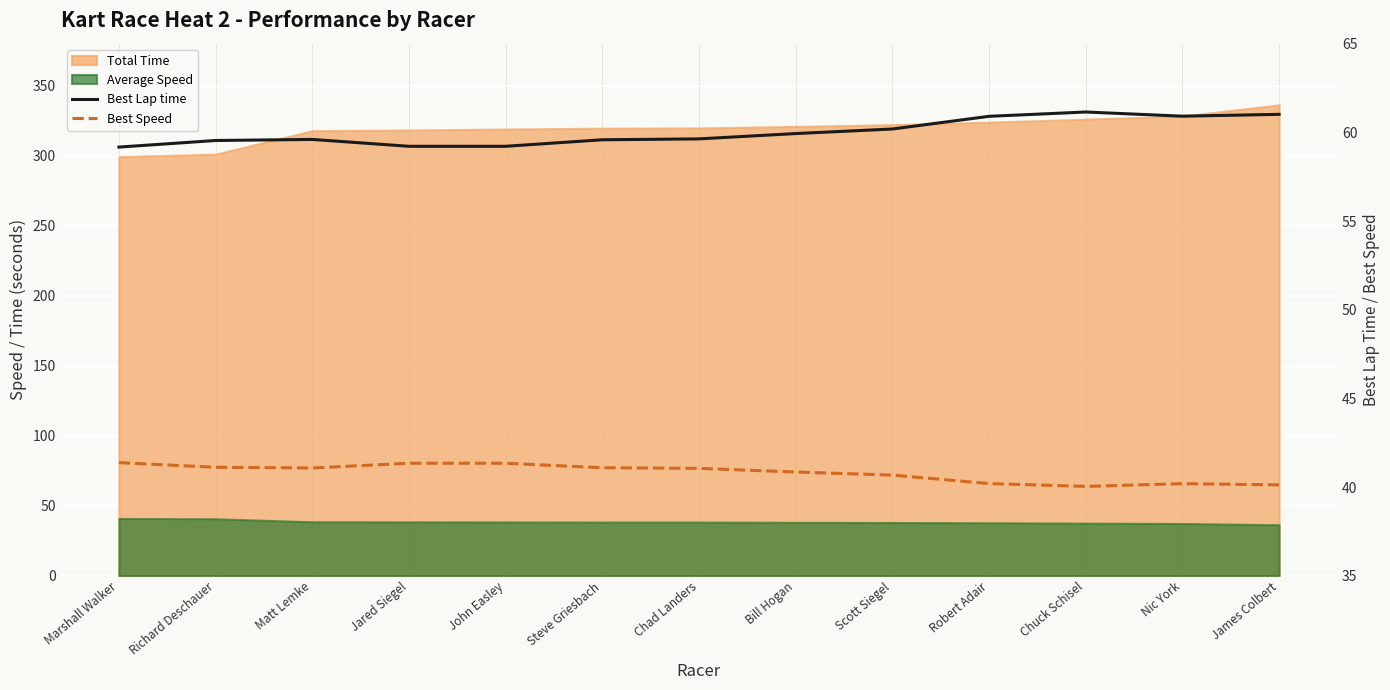

Where is the first local minimum for Best Speed?

Matt Lemke